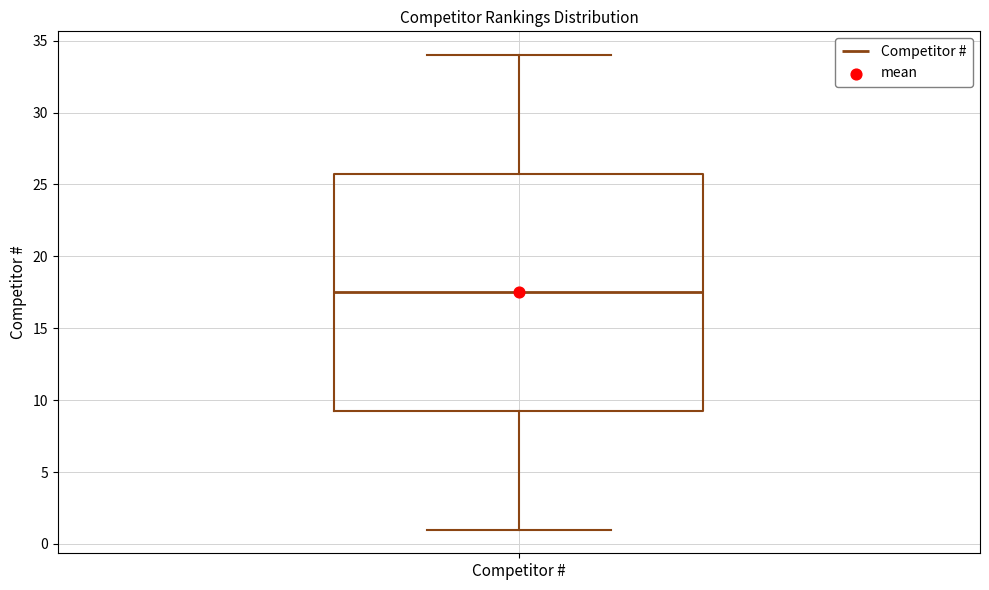

Where does the median line of the box for Competitor # sit on the y-axis? The values are not printed on the chart, so give them approximately, as read against the axis.

17.5